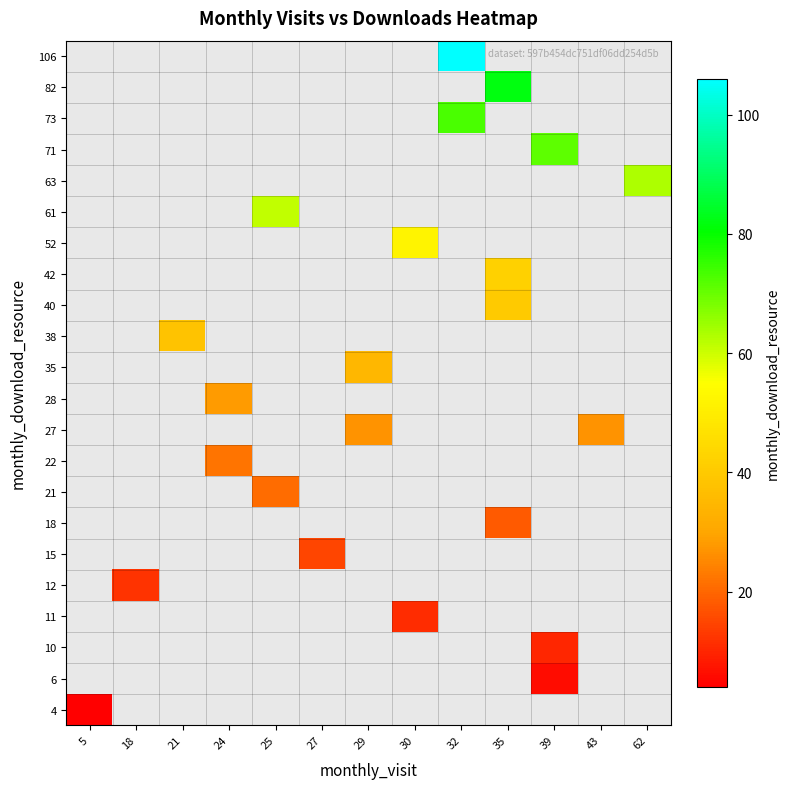

Between 35 and 32, which is larger?

32